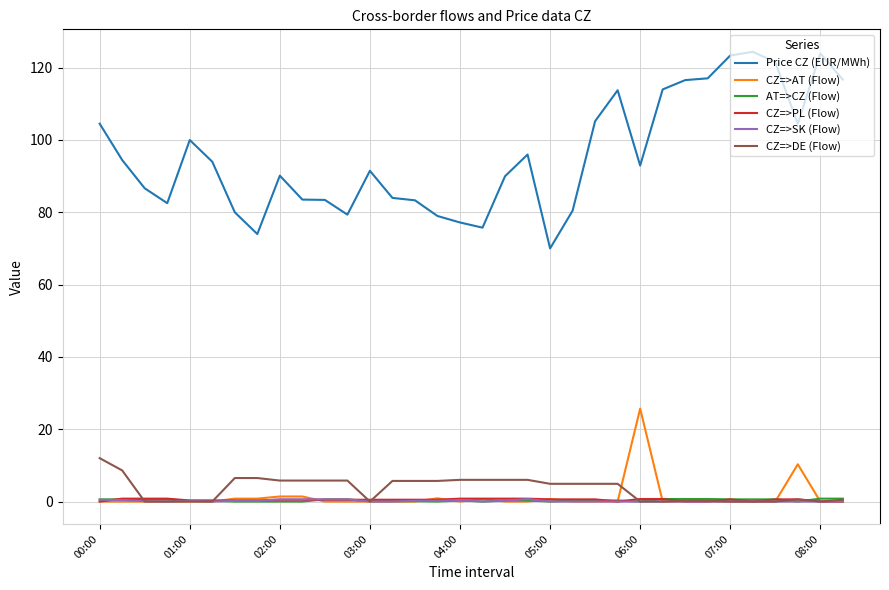

Which series has the largest total across all categories?

Price CZ (EUR/MWh)